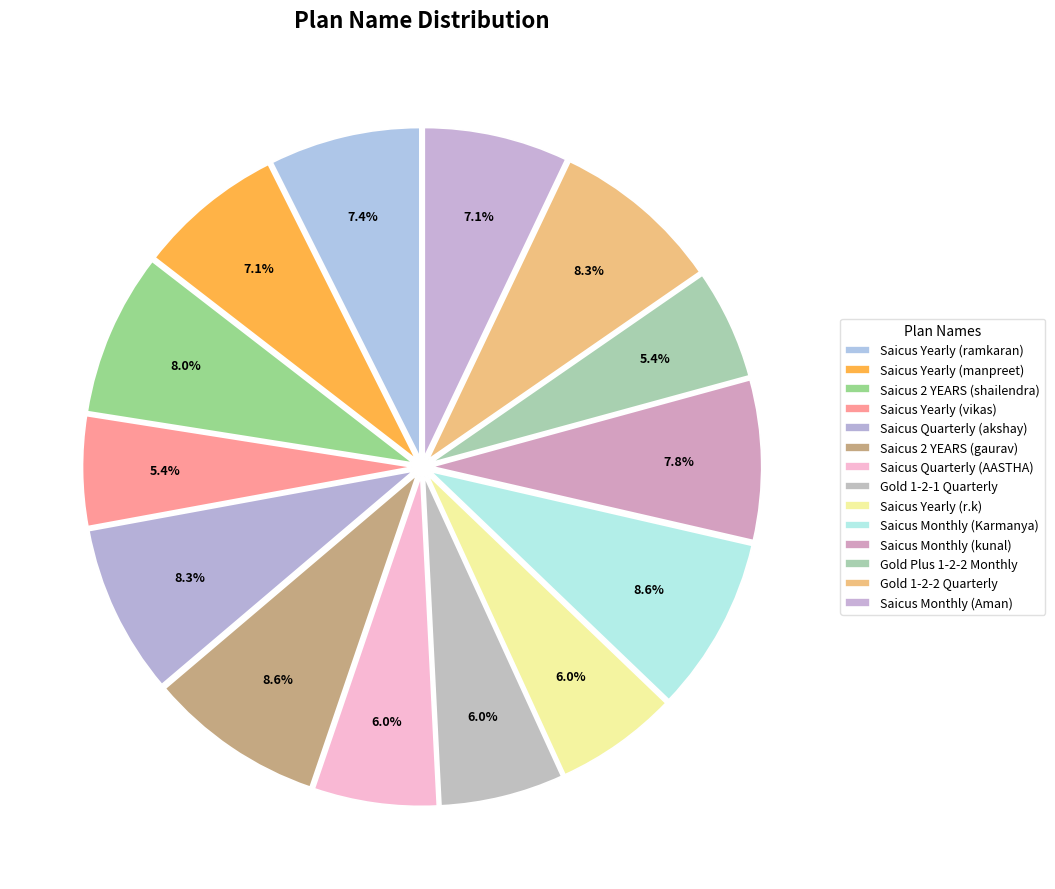

How many slices are in this pie chart?

14